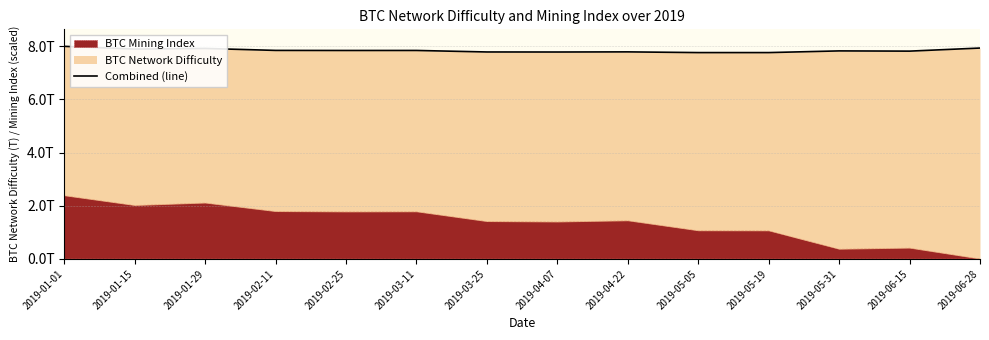

What is the label of the 11th point from the right?

2019-02-11